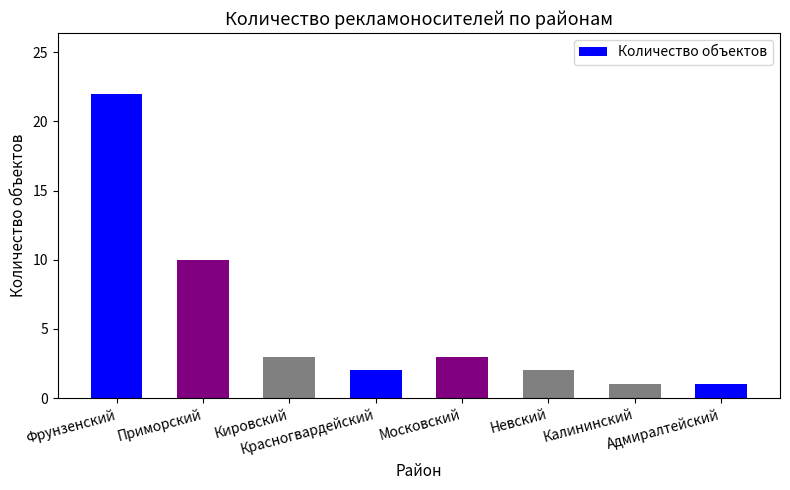

The value at Калининский is 1. True or false?

True